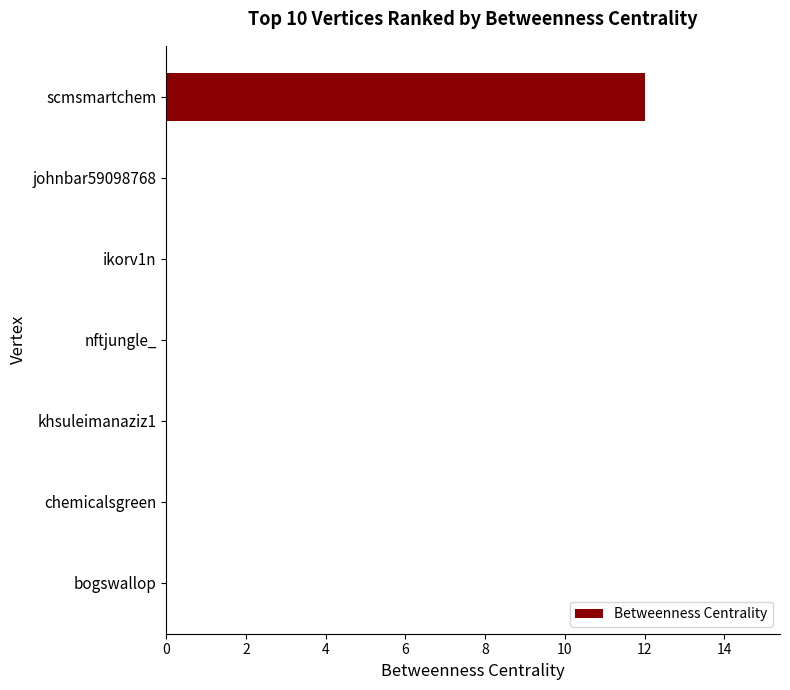

At which category does the chart reach its peak across all series?

scmsmartchem